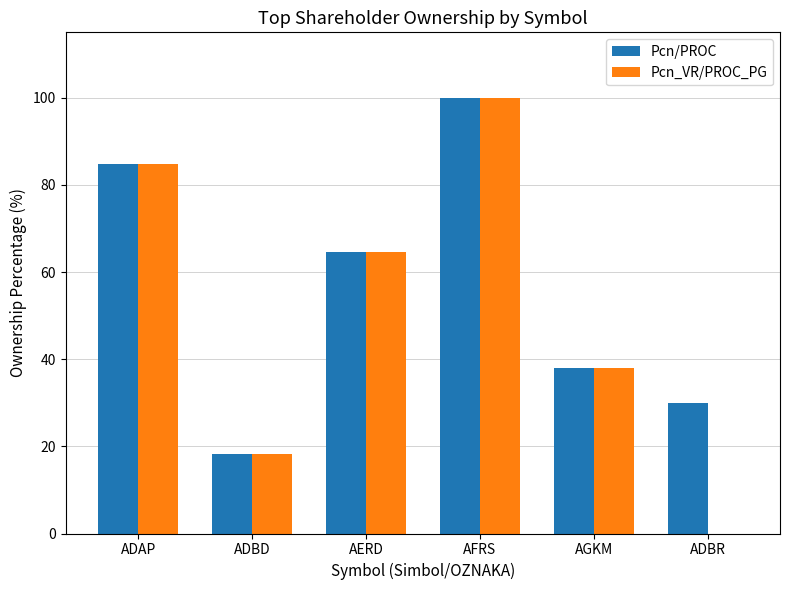

True or false: Pcn_VR/PROC_PG has a value of 100.0 at AFRS.

True